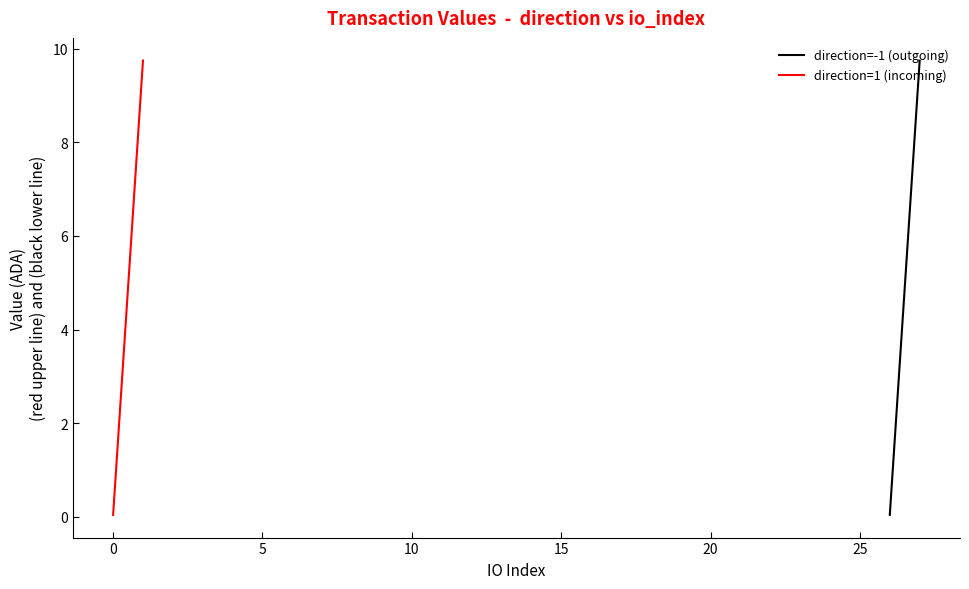

Does the chart display data point markers on the line(s)?

No